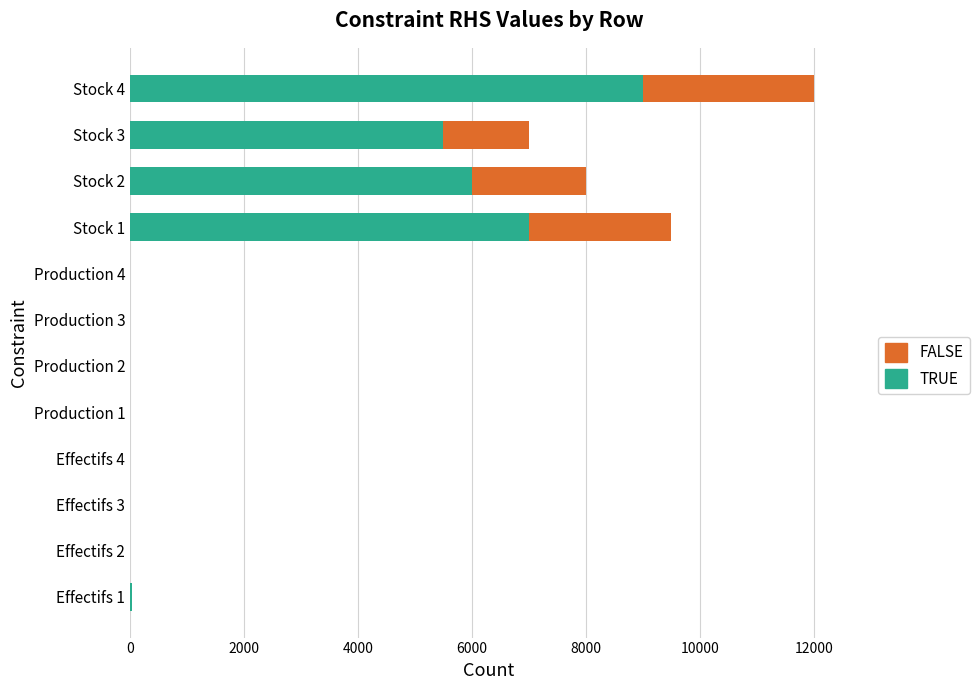

What is the maximum value for TRUE?

9000